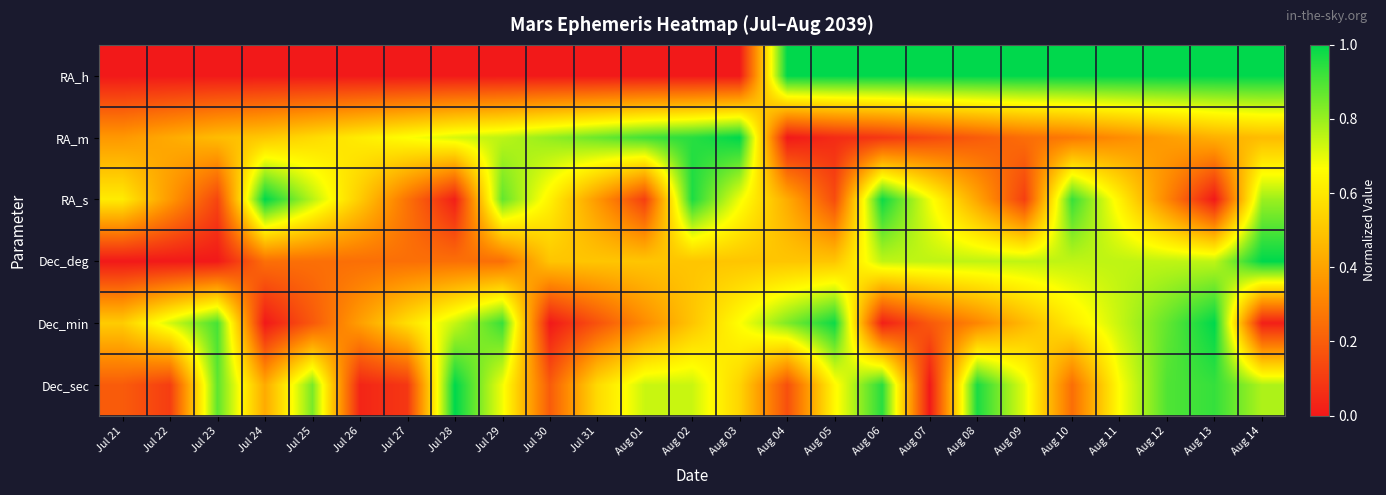

At which category does the chart reach its minimum across all series?

Jul 21